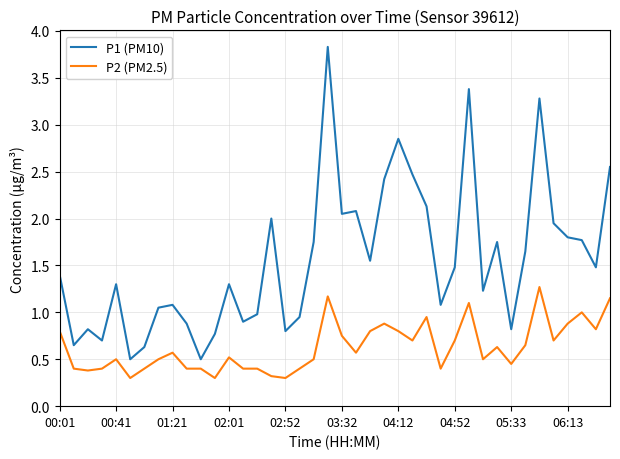

What is the minimum value shown in the chart?

0.3